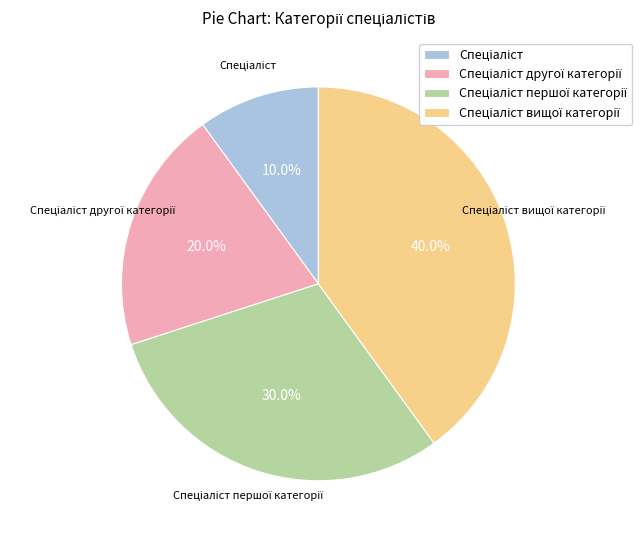

Is there any slice that represents more than half of the pie?

No